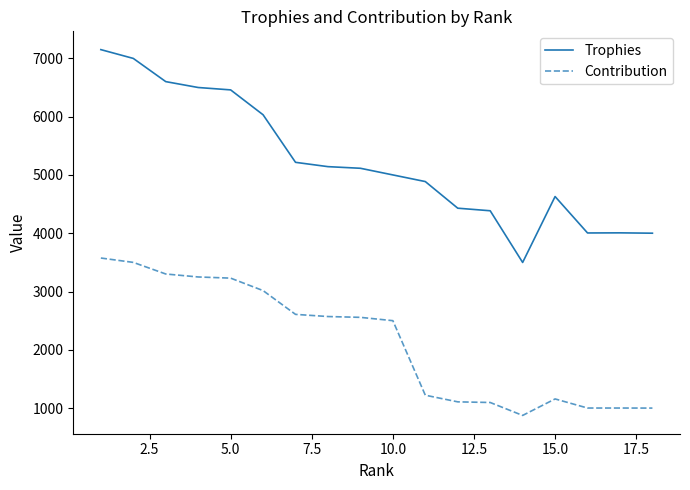

True or false: Trophies and Contribution intersect in this chart.

False